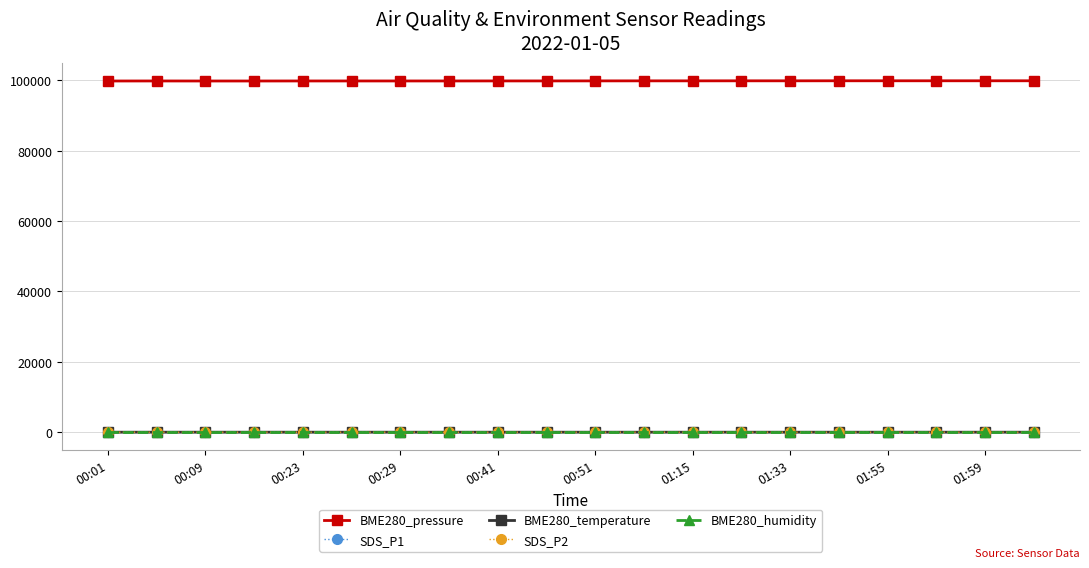

True or false: BME280_humidity and BME280_temperature cross at least once.

False